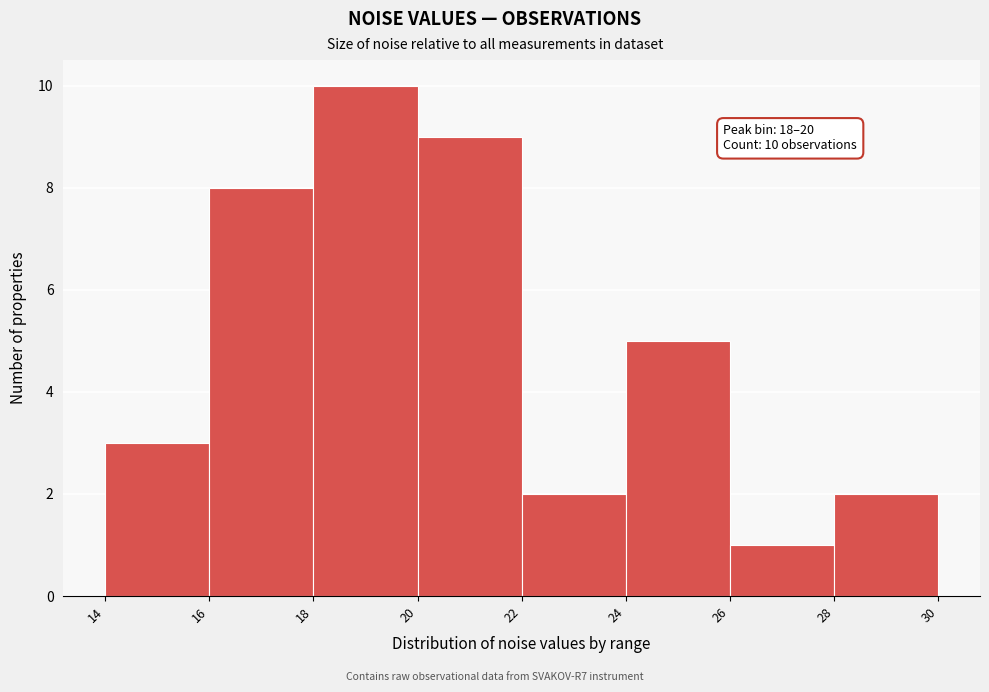

Over which range of the x-axis is the bar tallest?

18 to 20